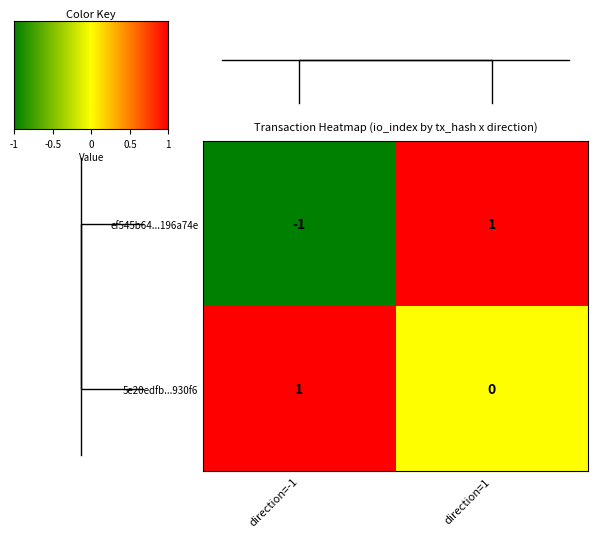

Reading left to right, extract all data points from this chart.

ef545b64...196a74e: direction=-1=-1	direction=1=1
5e20edfb...930f6: direction=-1=1	direction=1=0